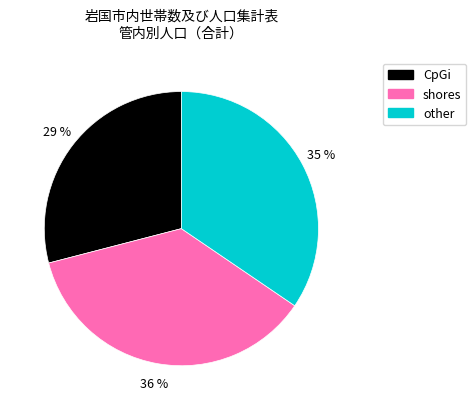

Does any single category account for the majority?

No